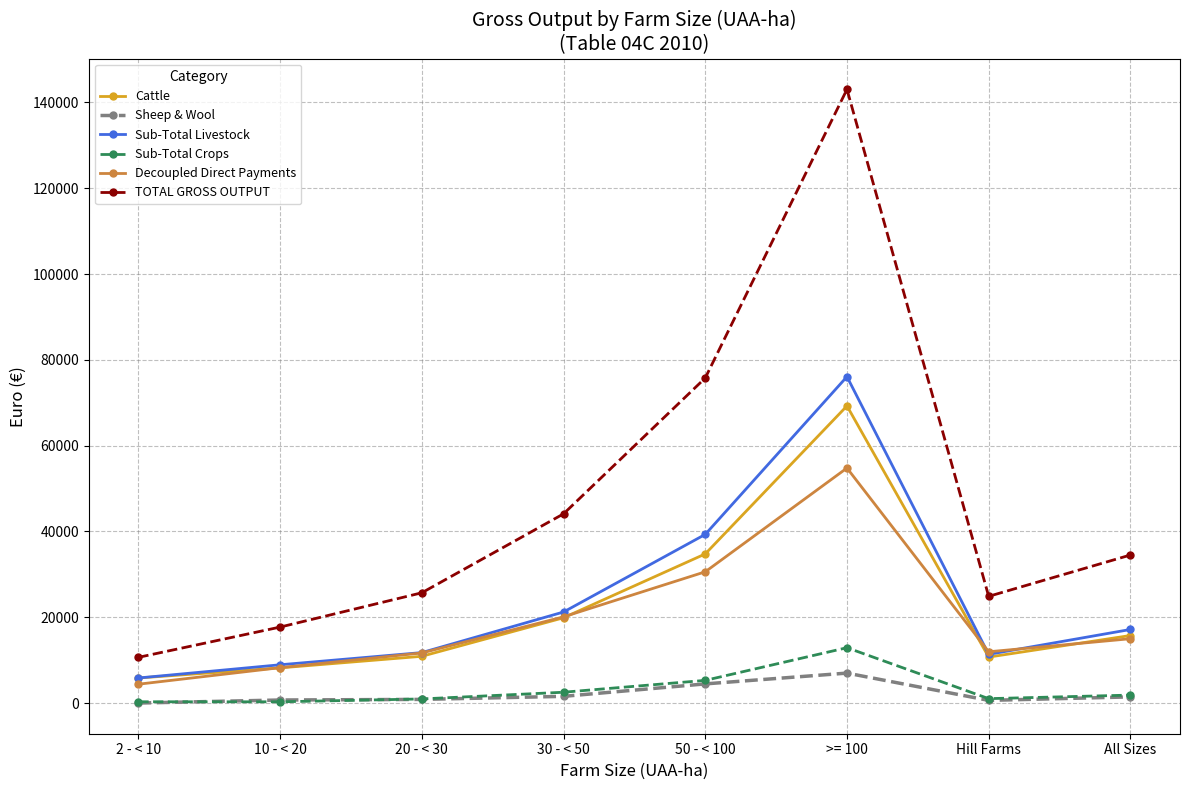

What is the value of the TOTAL GROSS OUTPUT point at the 7th from the left?

24869